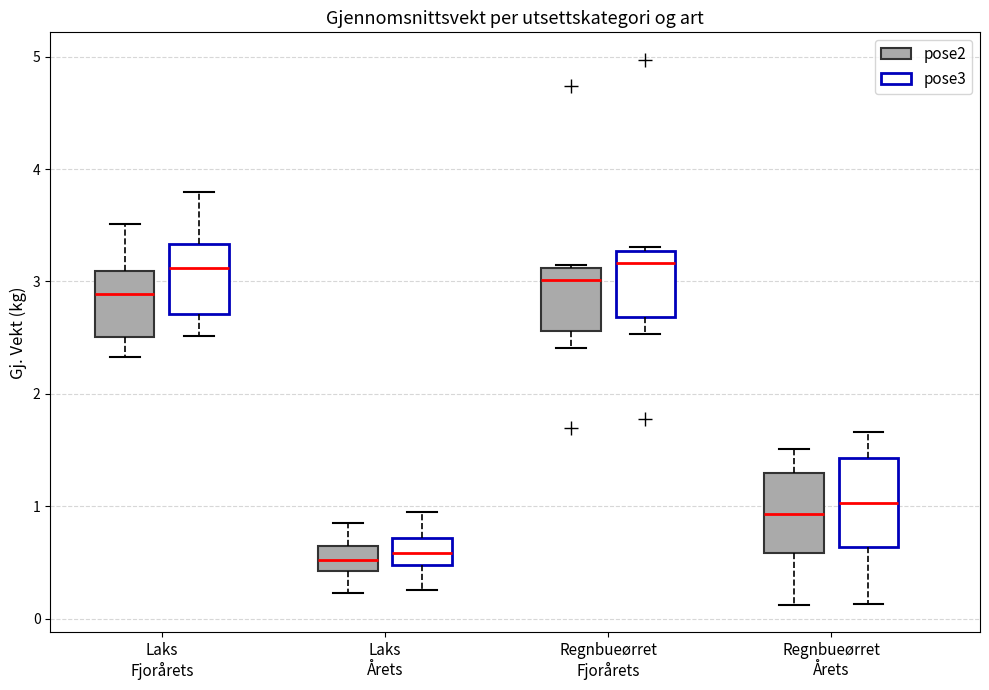

Reading left to right, transcribe this box plot: for each box, give where its median line is, the range the box spans, and where its two whiskers end, as read against the y-axis. The values are not printed on the chart, so give them approximately, as read against the axis.

Laks Fjorårets (pose2): median 2.9, box 2.5 to 3.1, whiskers 2.3 to 3.5
Laks Fjorårets (pose3): median 3.1, box 2.7 to 3.3, whiskers 2.5 to 3.8
Laks Årets (pose2): median 0.5, box 0.4 to 0.6, whiskers 0.2 to 0.9
Laks Årets (pose3): median 0.6, box 0.5 to 0.7, whiskers 0.3 to 1.0
Regnbueørret Fjorårets (pose2): median 3.0, box 2.6 to 3.1, whiskers 2.4 to 3.2
Regnbueørret Fjorårets (pose3): median 3.2, box 2.7 to 3.3, whiskers 2.5 to 3.3 (just above the box's upper edge)
Regnbueørret Årets (pose2): median 0.9, box 0.6 to 1.3, whiskers 0.1 to 1.5
Regnbueørret Årets (pose3): median 1.0, box 0.6 to 1.4, whiskers 0.1 to 1.7